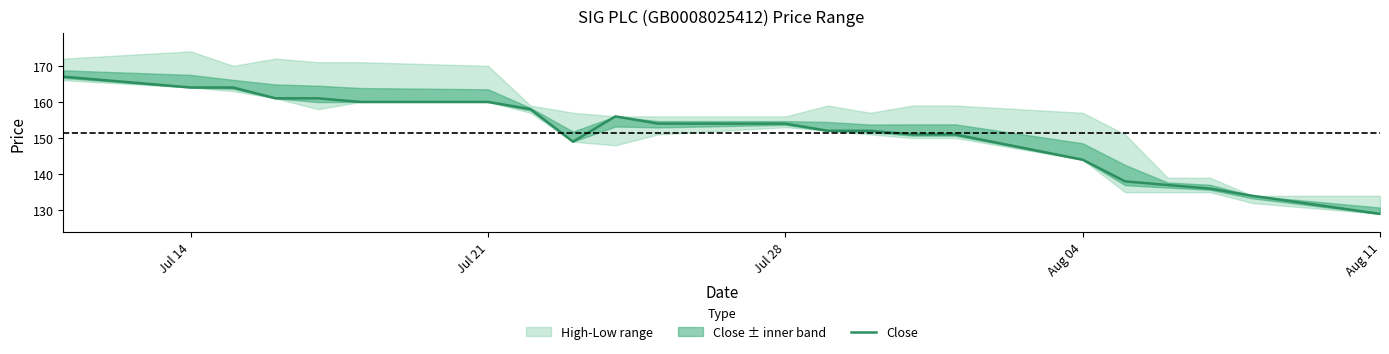

True or false: Close has a value of 154 at Jul 28.

True